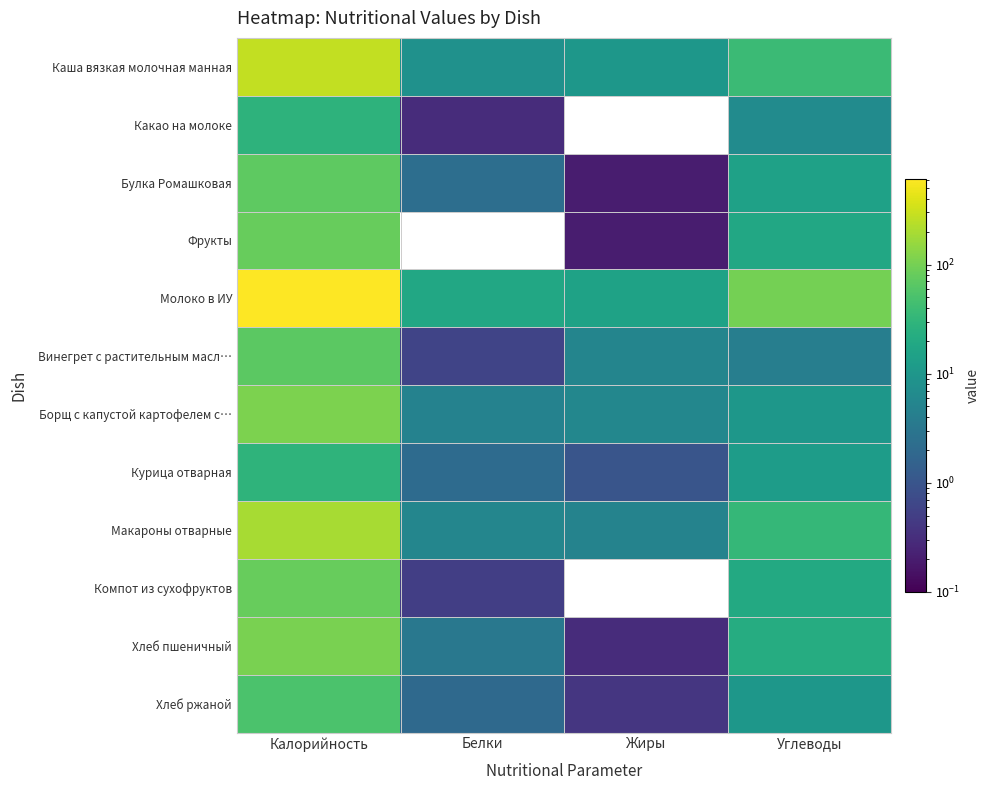

Reading right to left, what are all the values shown in this chart?

Каша вязкая молочная манная: Углеводы=37.6	Жиры=10.2	Белки=8.3	Калорийность=274.9
Какао на молоке: Углеводы=6.7	Жиры=0.0	Белки=0.3	Калорийность=27.9
Булка Ромашковая: Углеводы=14.8	Жиры=0.2	Белки=2.3	Калорийность=70.3
Фрукты: Углеводы=18.4	Жиры=0.2	Белки=0.0	Калорийность=79.6
Молоко в ИУ: Углеводы=100.3	Жиры=15.3	Белки=18.8	Калорийность=612.7
Винегрет с растительным масл…: Углеводы=4.1	Жиры=5.3	Белки=0.6	Калорийность=67.1
Борщ с капустой картофелем с…: Углеводы=10.1	Жиры=5.7	Белки=4.7	Калорийность=110.4
Курица отварная: Углеводы=12.4	Жиры=1.0	Белки=2.1	Калорийность=28.9
Макароны отварные: Углеводы=32.8	Жиры=4.9	Белки=5.4	Калорийность=196.8
Компот из сухофруктов: Углеводы=19.8	Жиры=0.0	Белки=0.5	Калорийность=81.0
Хлеб пшеничный: Углеводы=22.2	Жиры=0.3	Белки=3.3	Калорийность=105.6
Хлеб ржаной: Углеводы=10.0	Жиры=0.4	Белки=2.0	Калорийность=51.2